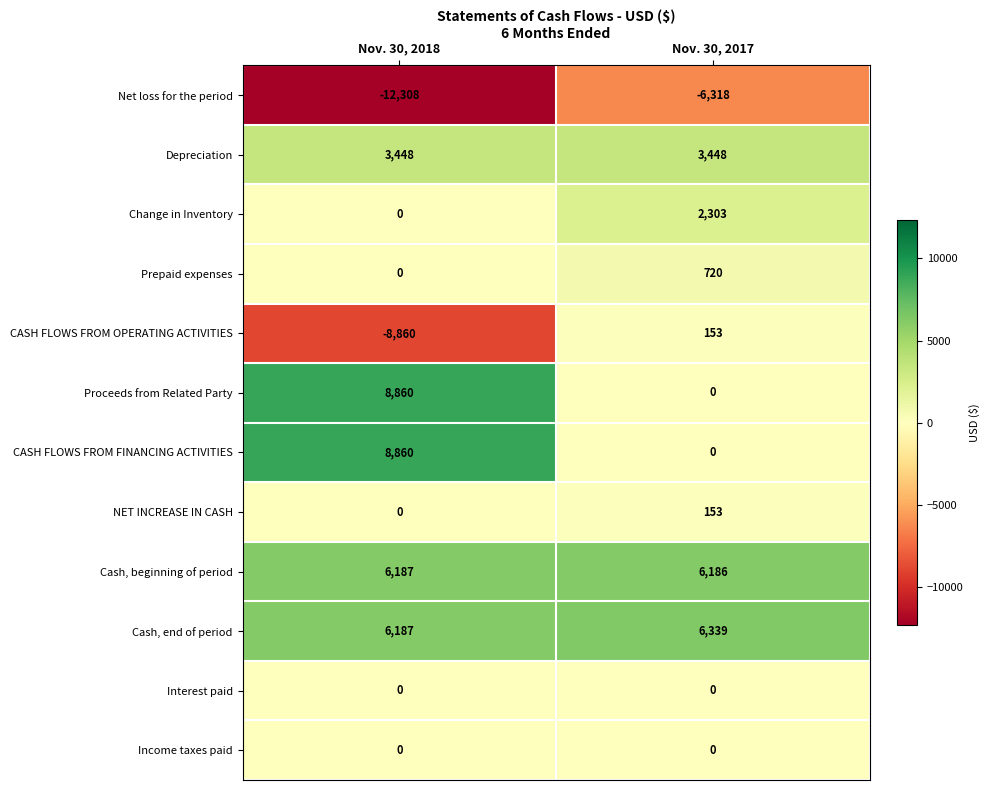

The value of Proceeds from Related Party at Nov. 30, 2018 is 8860. True or false?

True